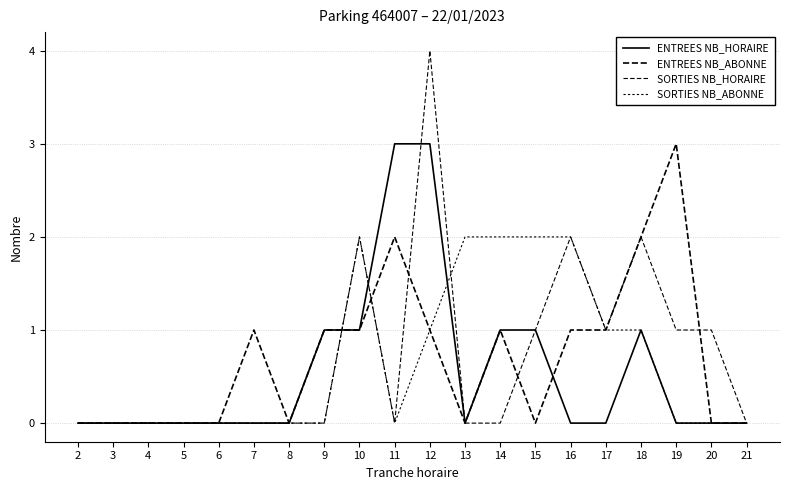

The value of ENTREES NB_HORAIRE at 15 is 1. True or false?

True